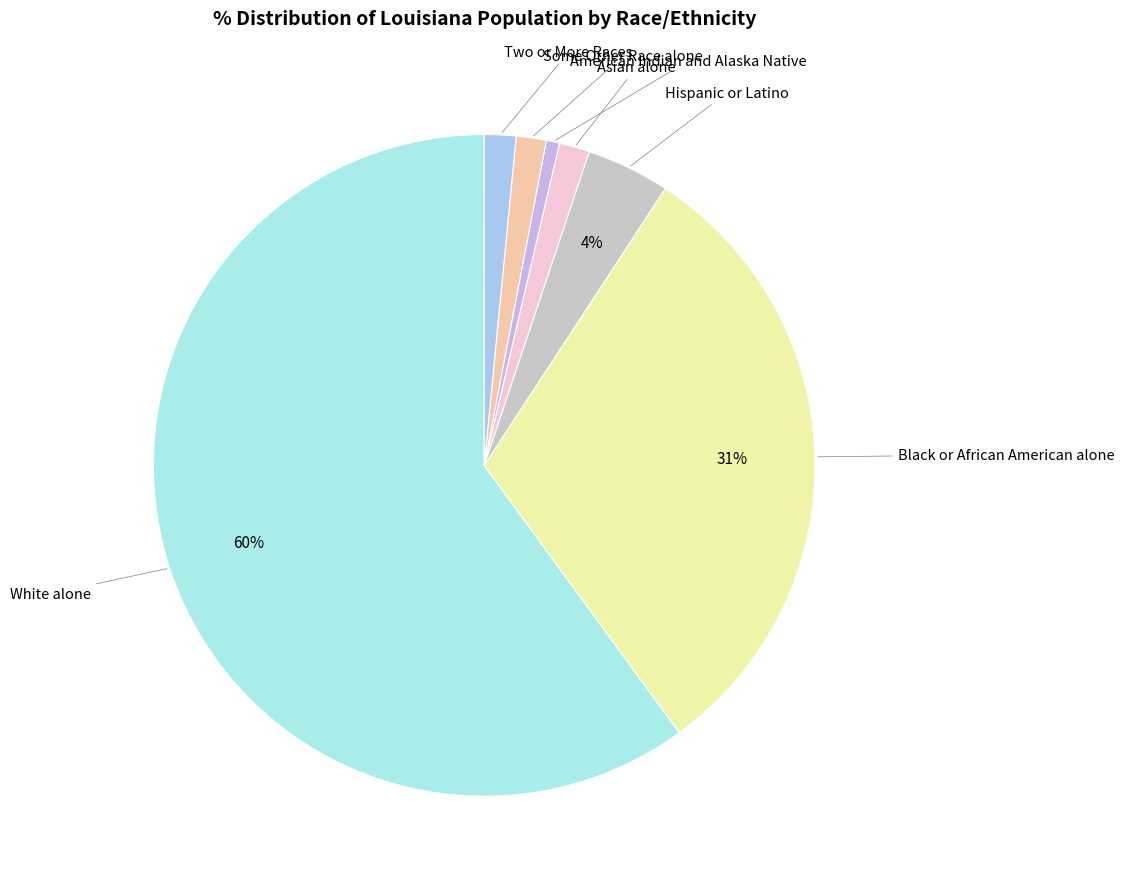

What is the ratio of the value at Hispanic or Latino to the value at Black or African American alone?

0.1